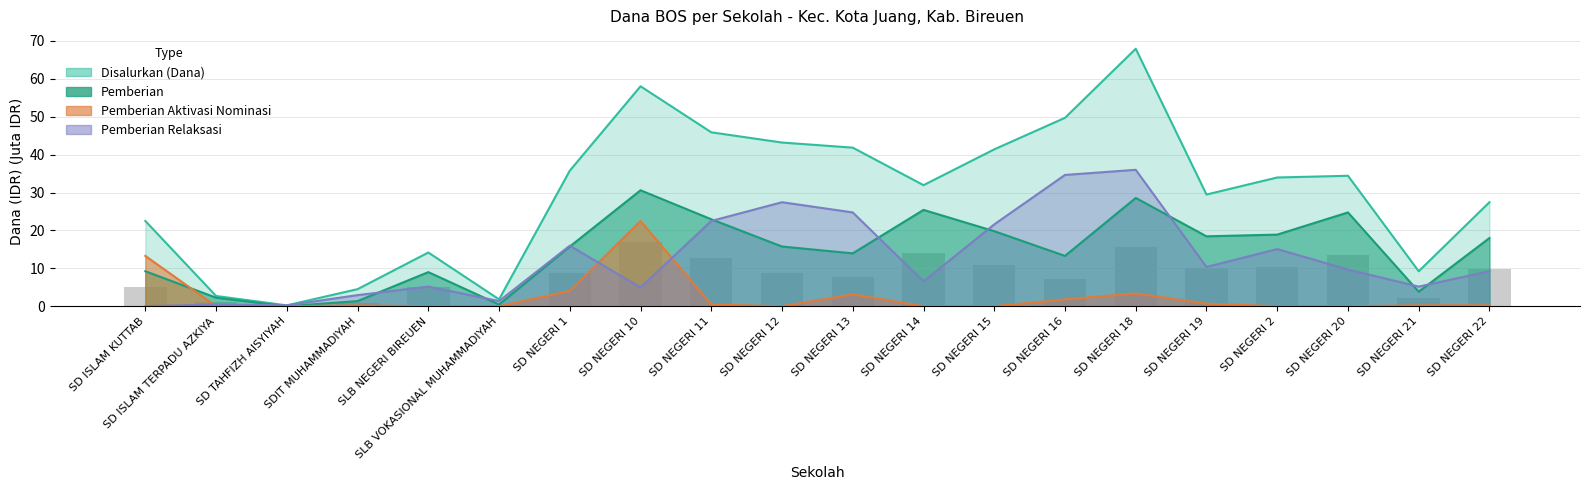

What is the average value of the Pemberian Relaksasi series?

12.7